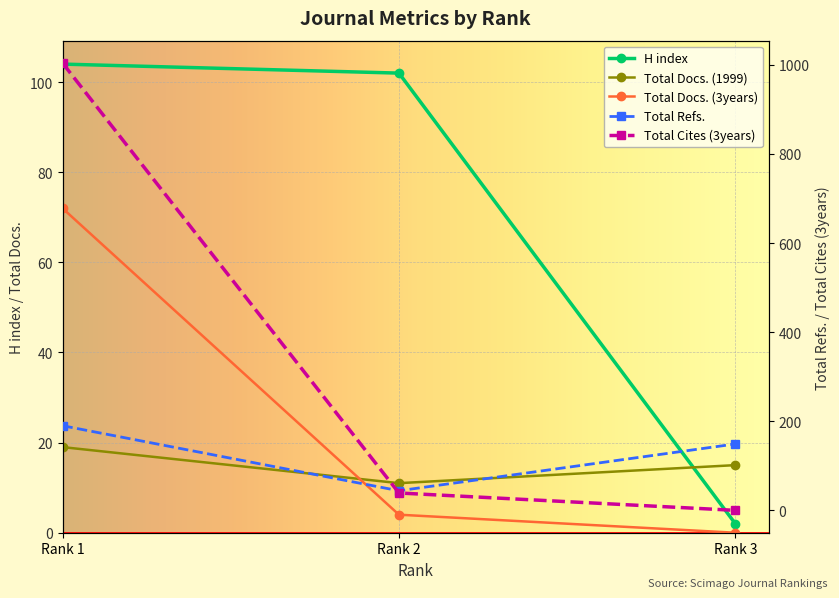

Where is Total Docs. (1999) nearest to the value 15?

Rank 3